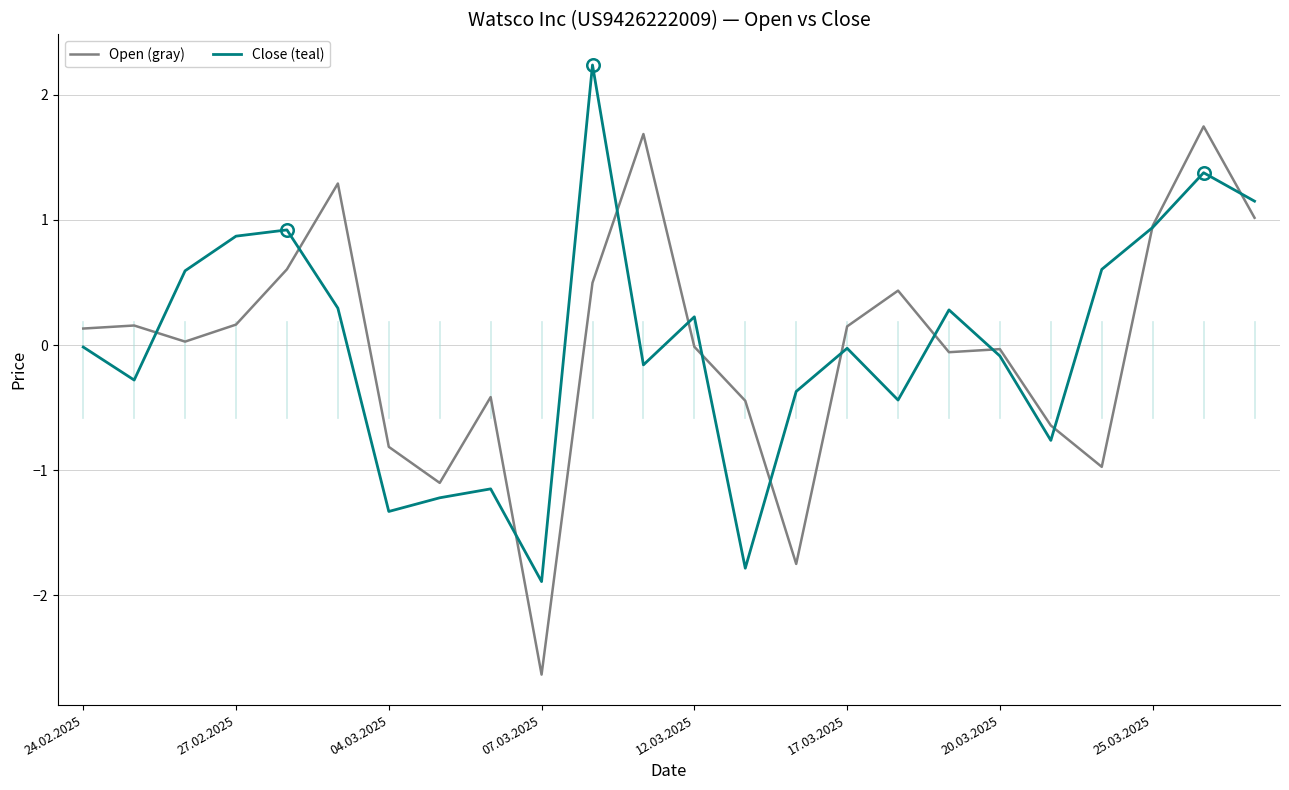

Rank the series by their maximum value, from lowest to highest.

Open (gray), Close (teal)